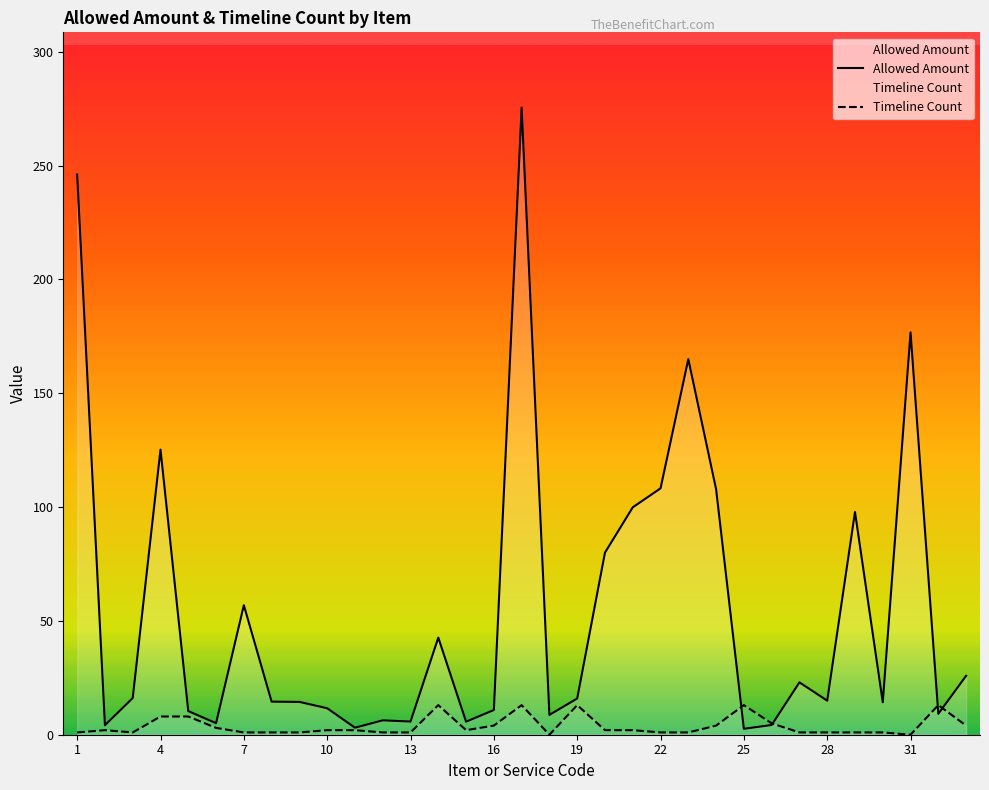

What is the difference between the maximum and second lowest values in the Timeline Count series?

13.0